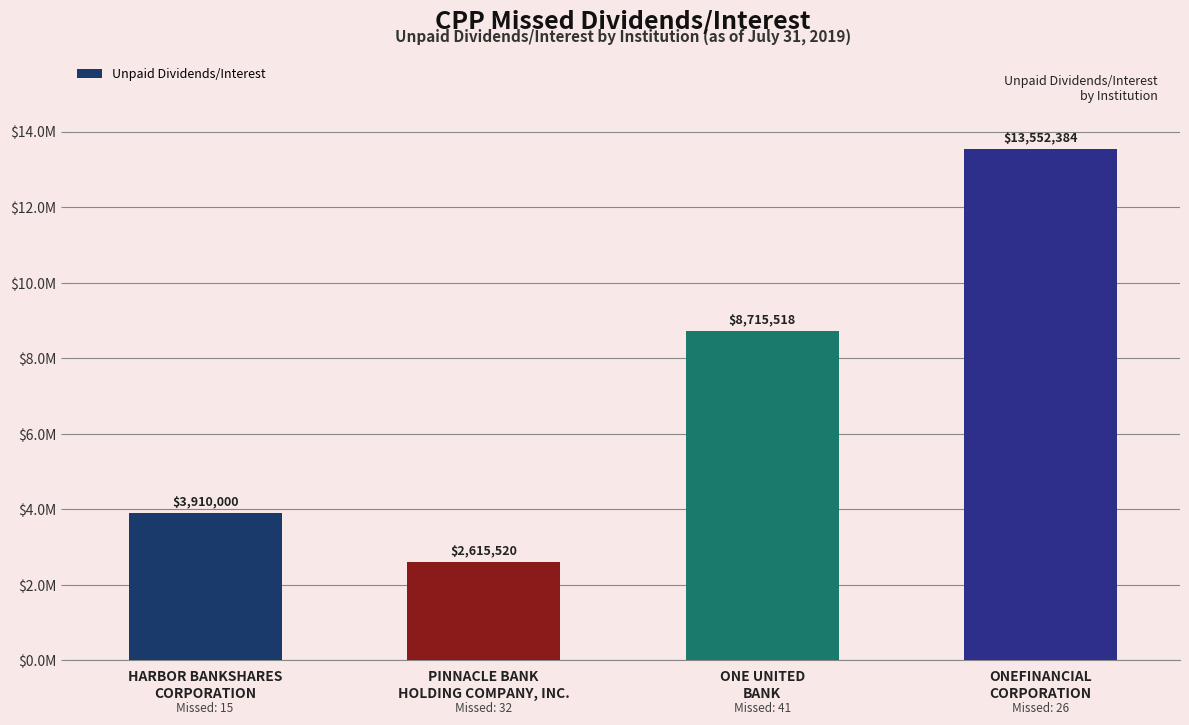

Approximately how many times larger is the value at ONE UNITED
BANK compared to HARBOR BANKSHARES
CORPORATION?

2.2